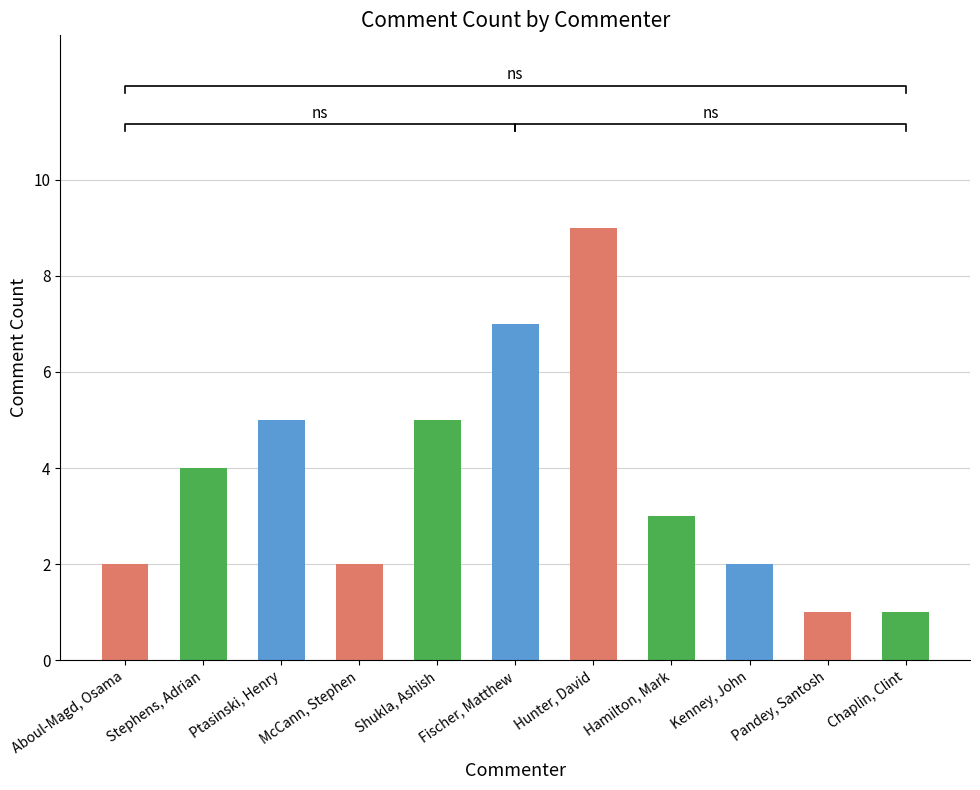

What is the greatest value displayed?

9